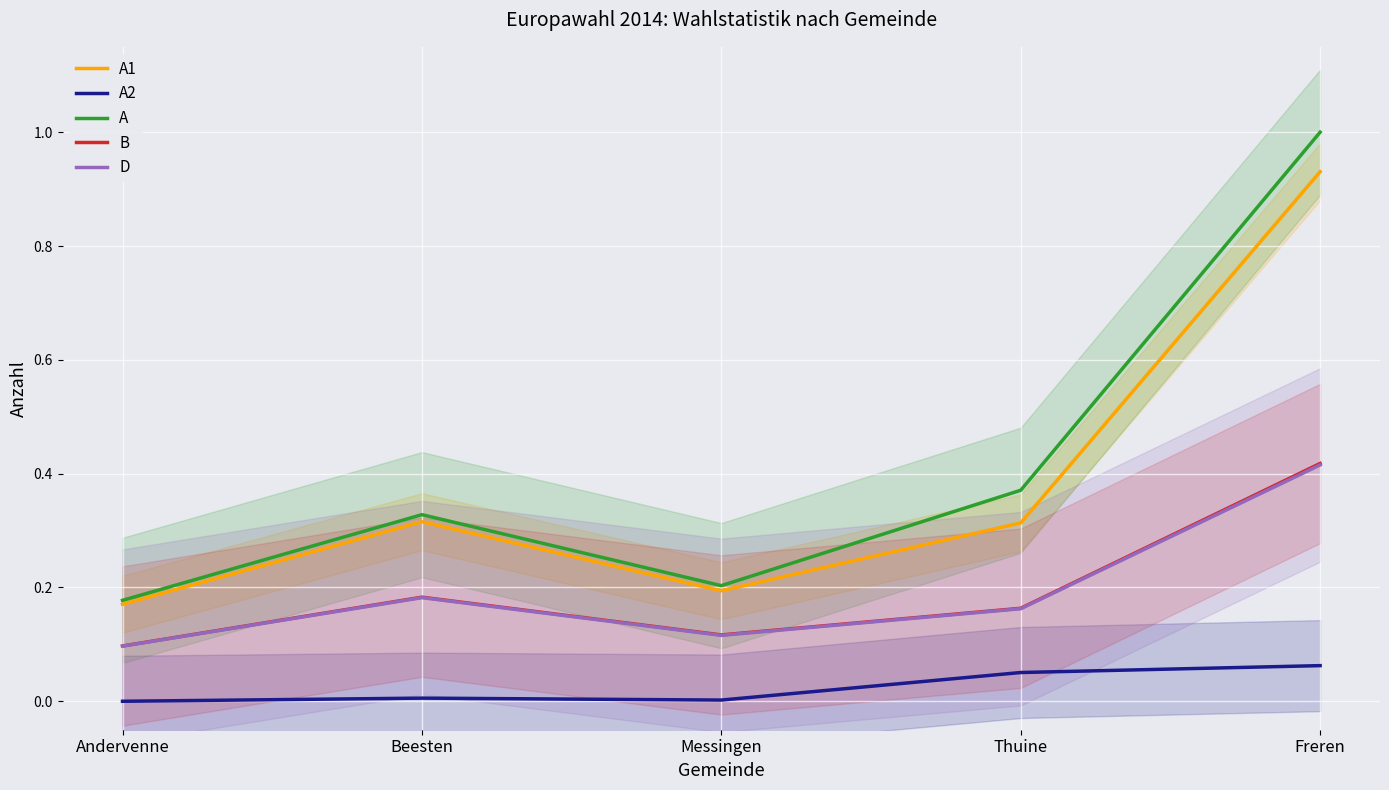

Which series has the widest spread of values?

A